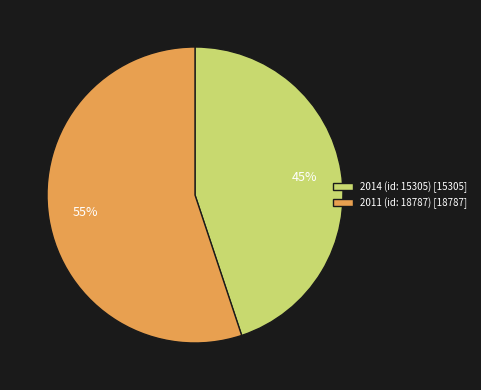

Is there any slice that represents more than half of the pie?

Yes